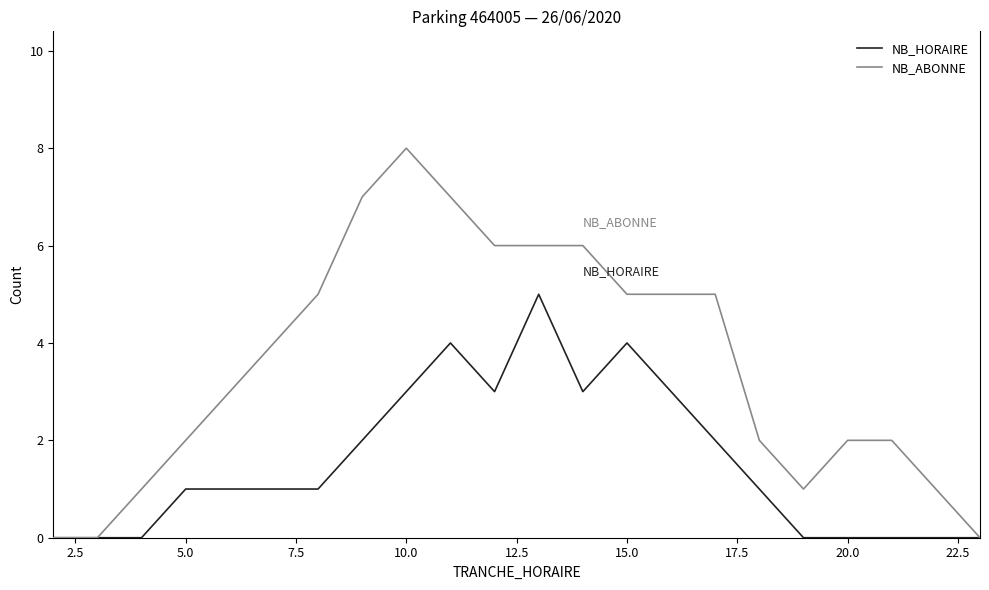

Reading left to right, list all the values displayed in this chart.

NB_HORAIRE: 0	0	0	1	1	1	1	2	3	4	3	5	3	4	3	2	1	0	0	0	0	0
NB_ABONNE: 0	0	1	2	3	4	5	7	8	7	6	6	6	5	5	5	2	1	2	2	1	0